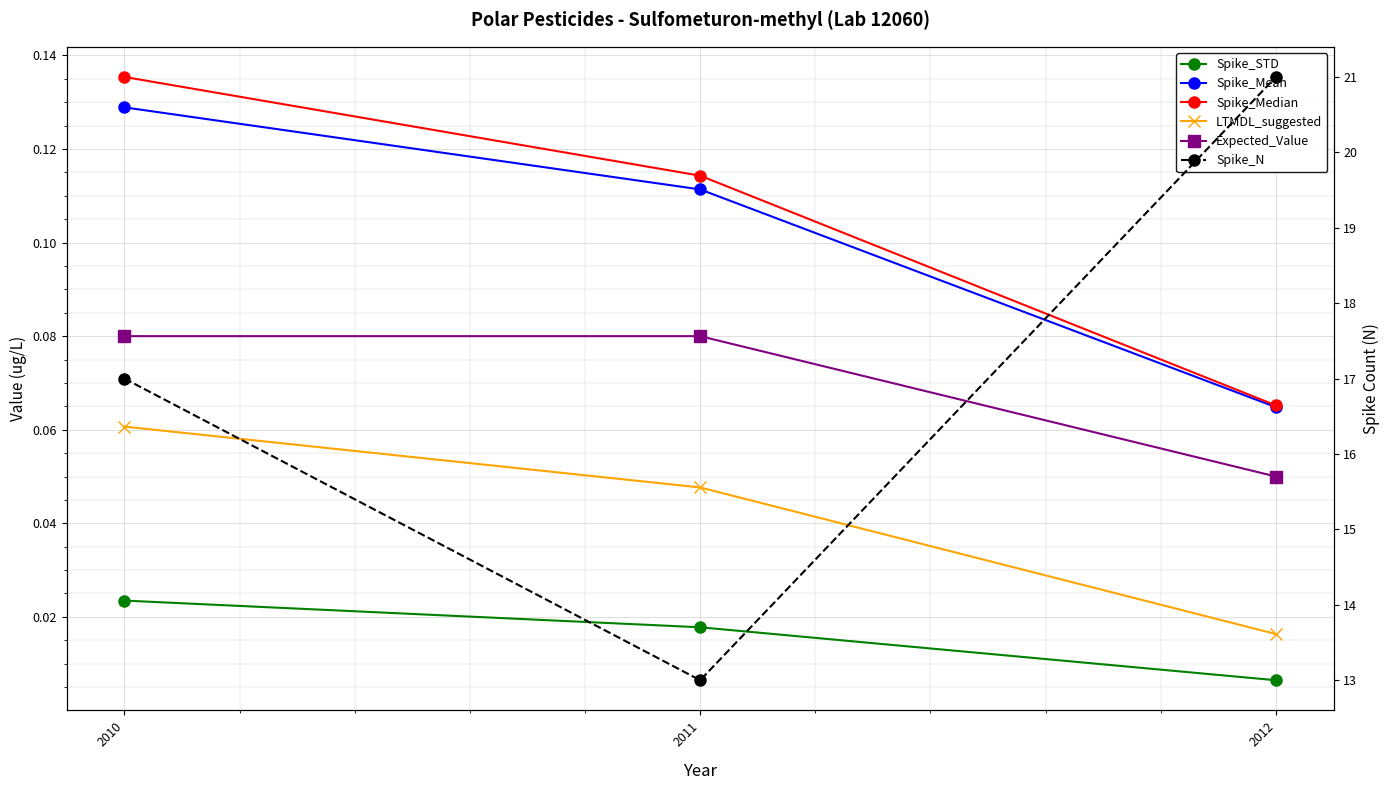

Reading left to right, transcribe all the data shown in this chart.

Spike_STD: 2010=0.0	2011=0.0	2012=0.0
Spike_Mean: 2010=0.1	2011=0.1	2012=0.1
Spike_Median: 2010=0.1	2011=0.1	2012=0.1
LTMDL_suggested: 2010=0.1	2011=0.0	2012=0.0
Expected_Value: 2010=0.1	2011=0.1	2012=0.1
Spike_N: 2010=17.0	2011=13.0	2012=21.0